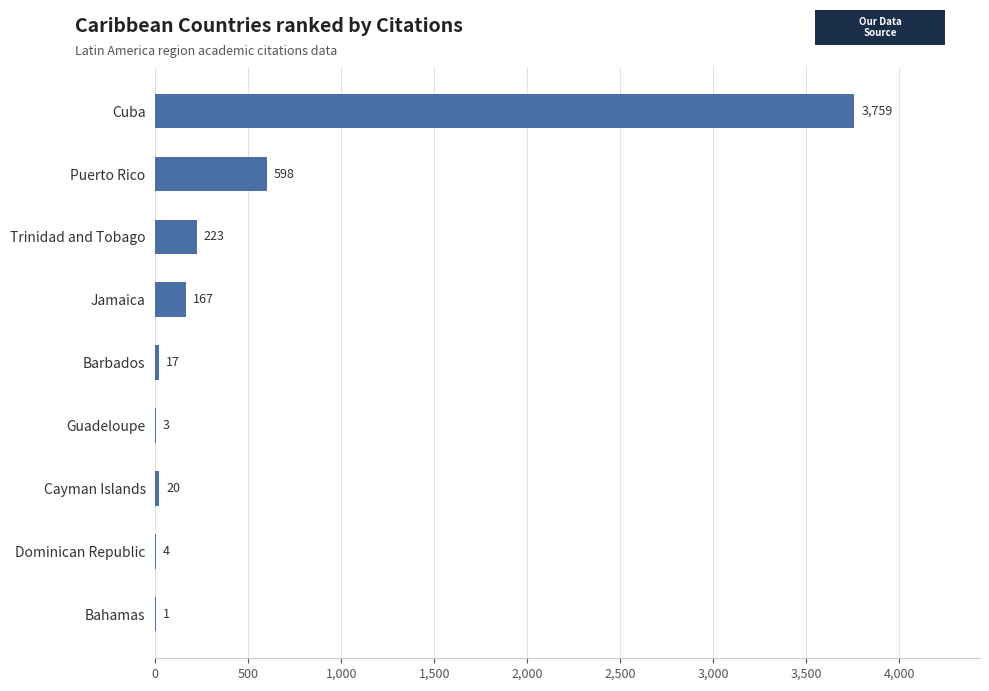

What is the sum of all values?

4792